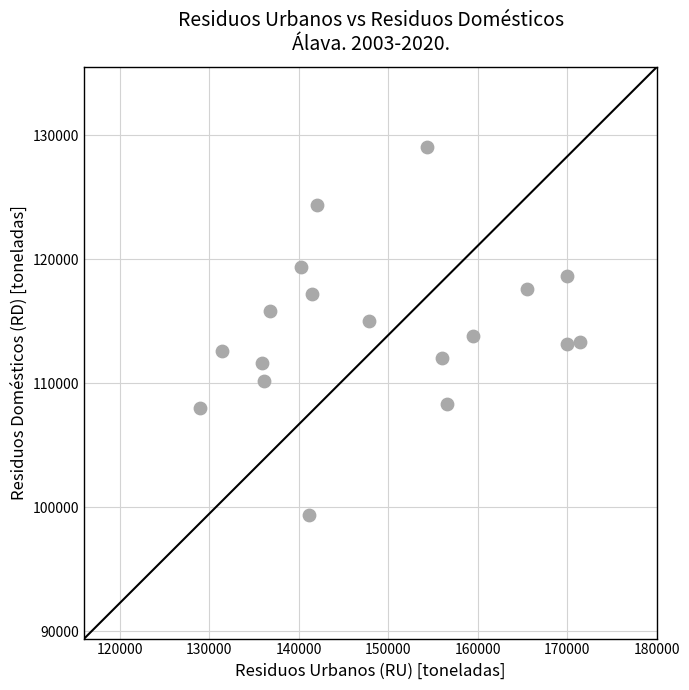

What is the range of Y values (max minus min)?

29713.9